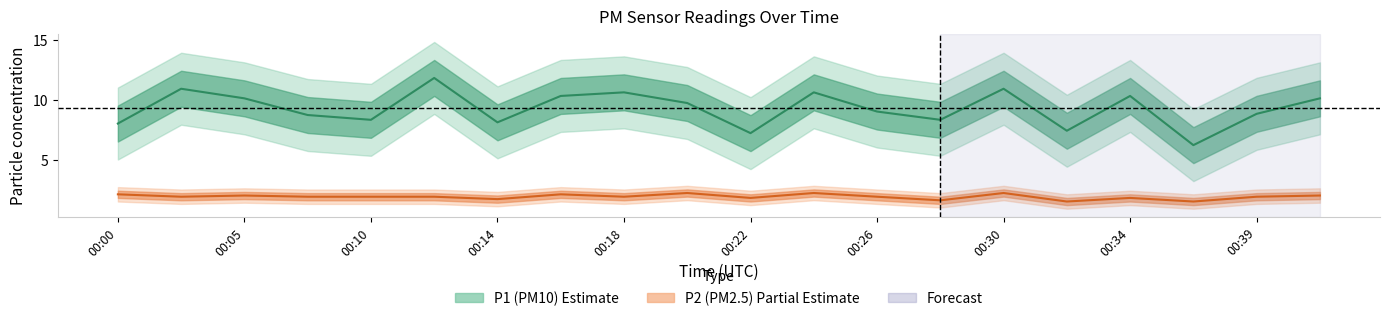

How many interior local valleys does the P2 series have?

7